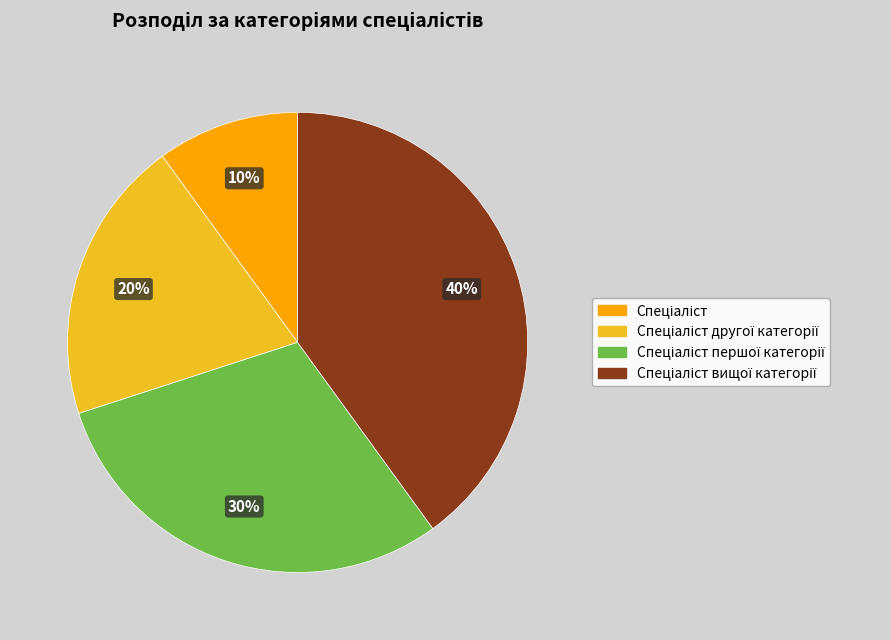

To the nearest percent, what is the difference between the largest and smallest slice percentages?

30%